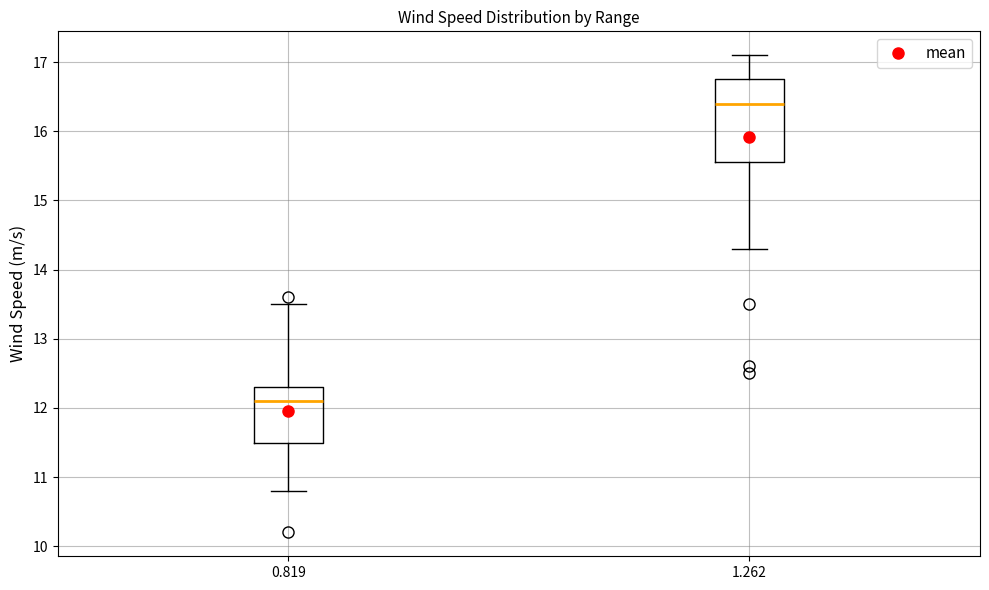

Where does the lower whisker of the box at x = 1.262 end on the y-axis? The values are not printed on the chart, so give them approximately, as read against the axis.

14.3